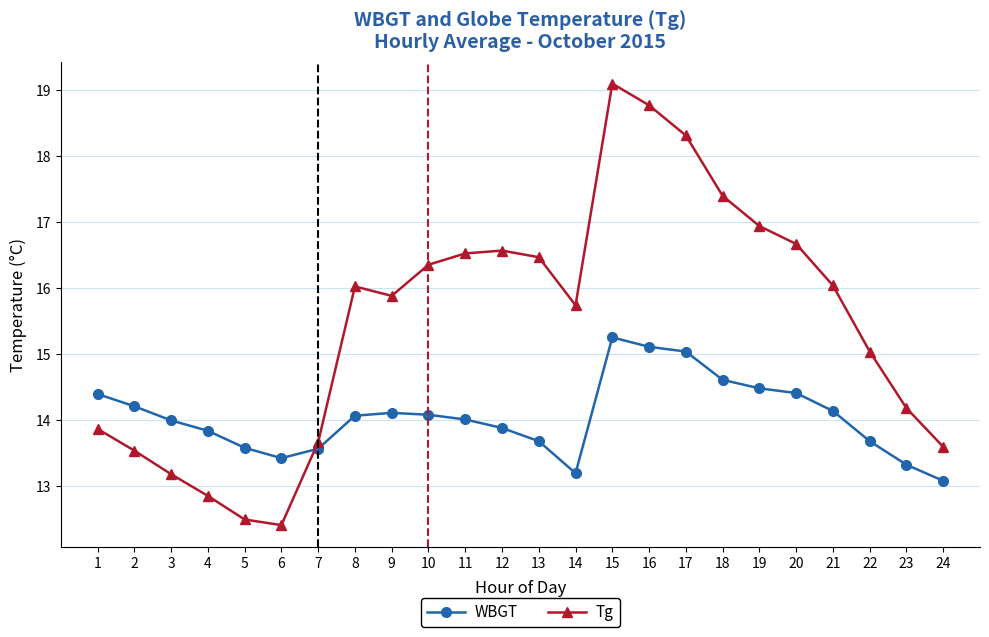

Reading left to right, what are all the values shown in this chart?

WBGT: 1=14.4	2=14.2	3=14.0	4=13.8	5=13.6	6=13.4	7=13.6	8=14.1	9=14.1	10=14.1	11=14.0	12=13.9	13=13.7	14=13.2	15=15.3	16=15.1	17=15.0	18=14.6	19=14.5	20=14.4	21=14.1	22=13.7	23=13.3	24=13.1
Tg: 1=13.9	2=13.5	3=13.2	4=12.9	5=12.5	6=12.4	7=13.7	8=16.0	9=15.9	10=16.4	11=16.5	12=16.6	13=16.5	14=15.7	15=19.1	16=18.8	17=18.3	18=17.4	19=16.9	20=16.7	21=16.0	22=15.0	23=14.2	24=13.6